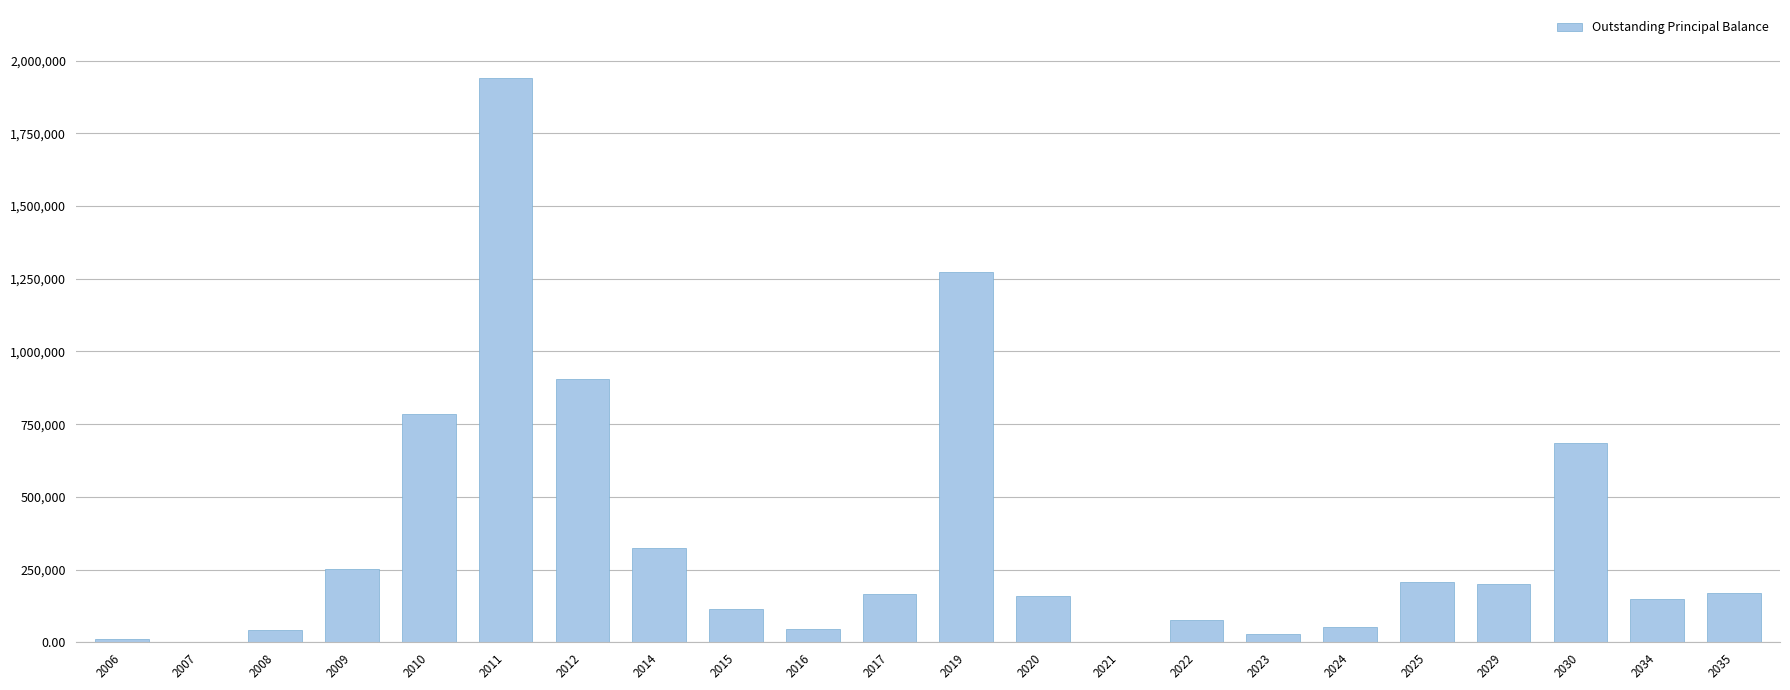

What is the sum of the values at 2025 and 2030?

893245.4